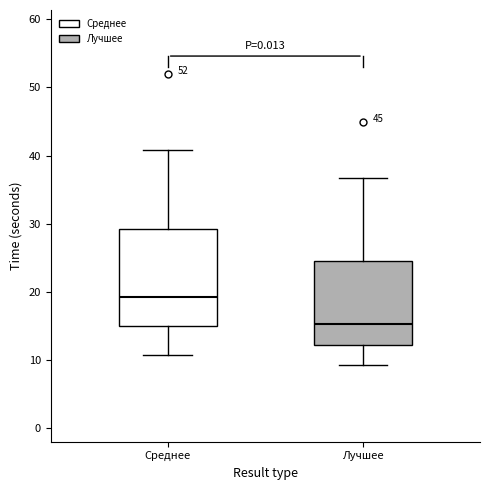

Comparing the boxes themselves (not the whiskers), which one is the tallest?

Среднее